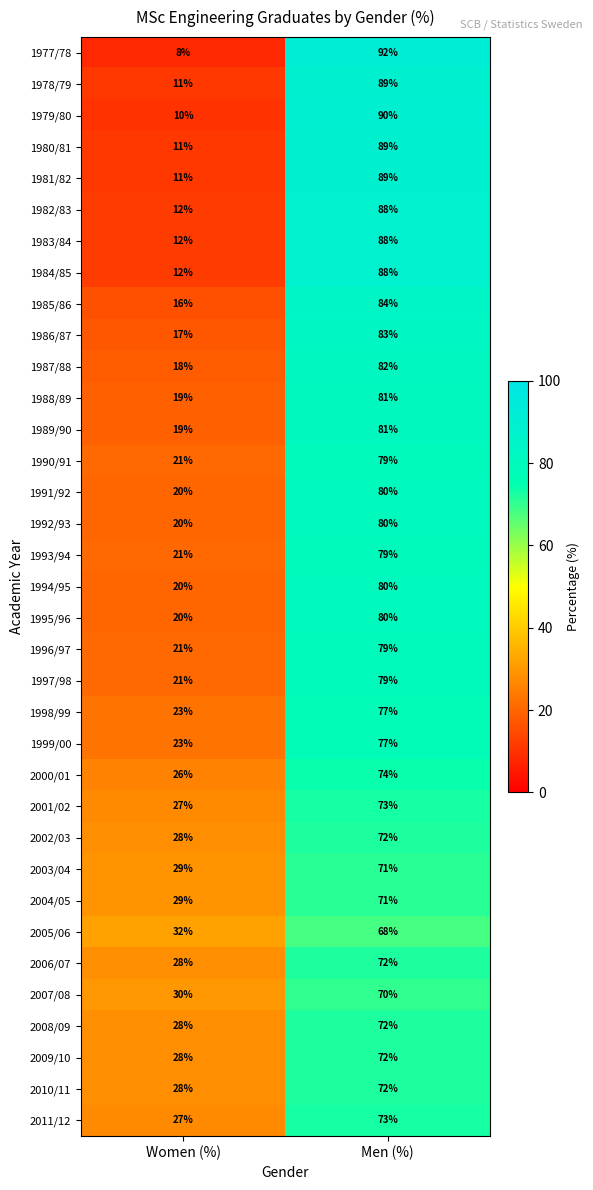

At which category does the chart reach its minimum across all series?

Women (%)